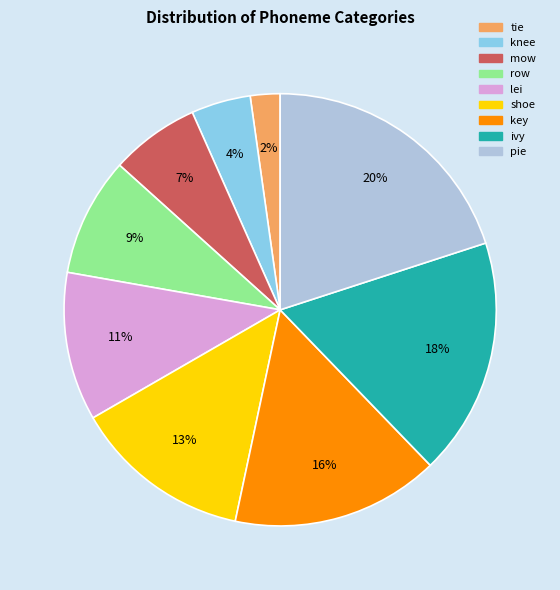

True or false: mow accounts for 7% of the total.

True